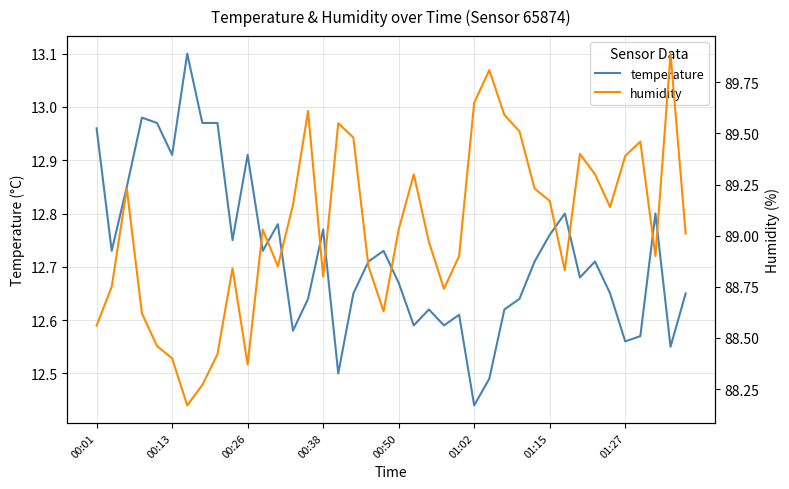

How many lines are shown in the chart?

2